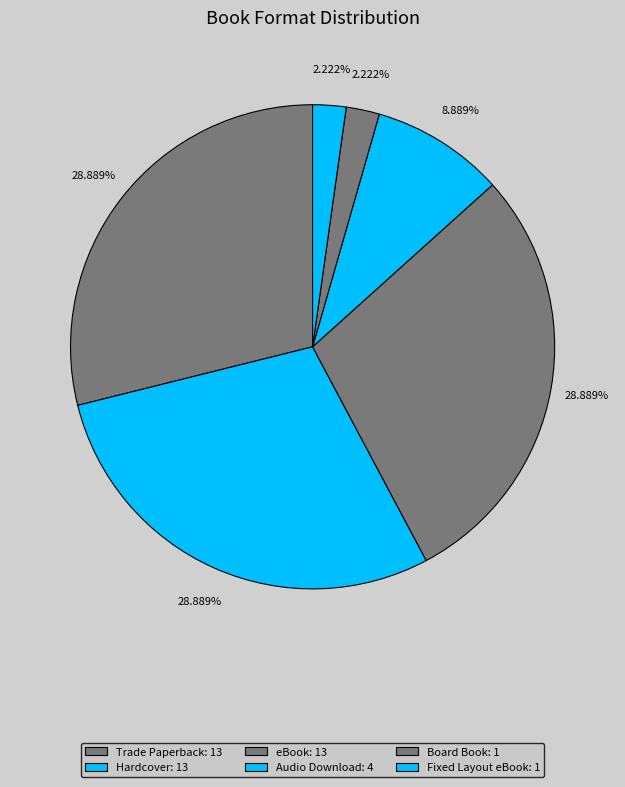

Rank the categories by value from highest to lowest.

Trade Paperback, Hardcover, eBook, Audio Download, Board Book, Fixed Layout eBook